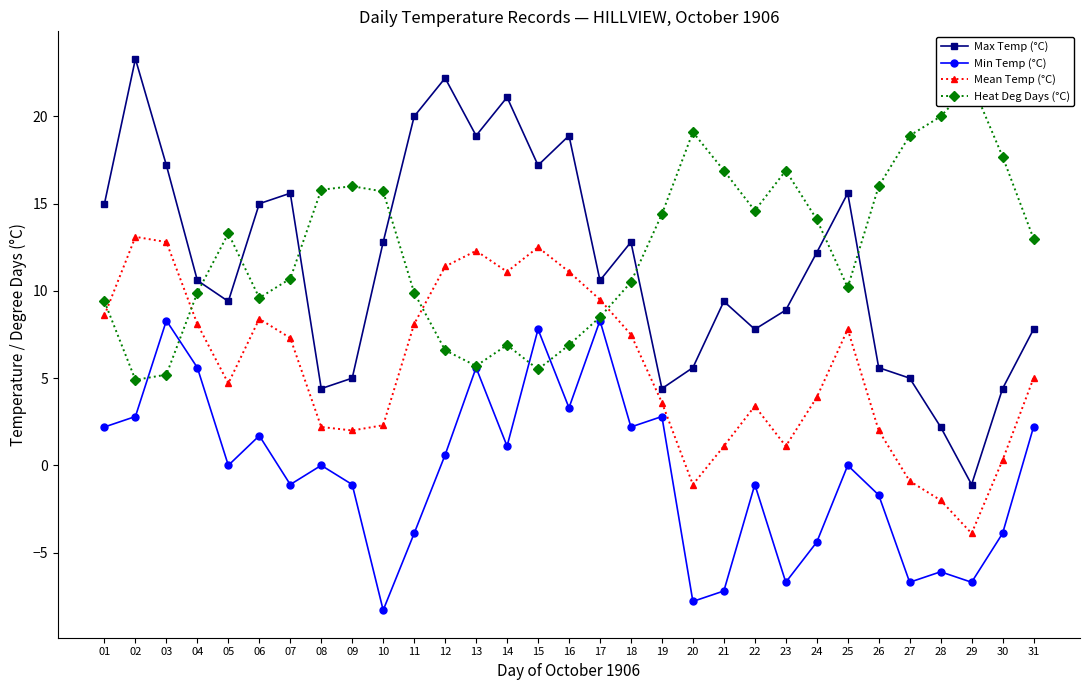

How many interior local peaks does the Heat Deg Days (°C) series have?

6